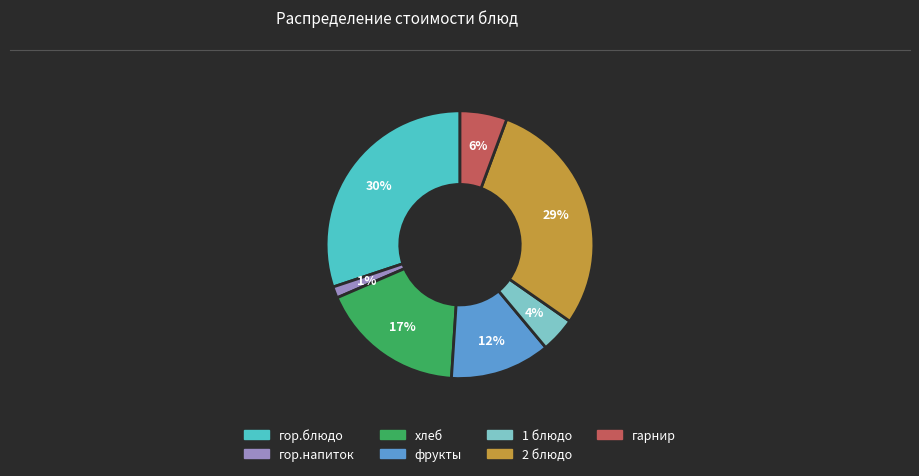

What is the smallest slice in the pie chart?

гор.напиток